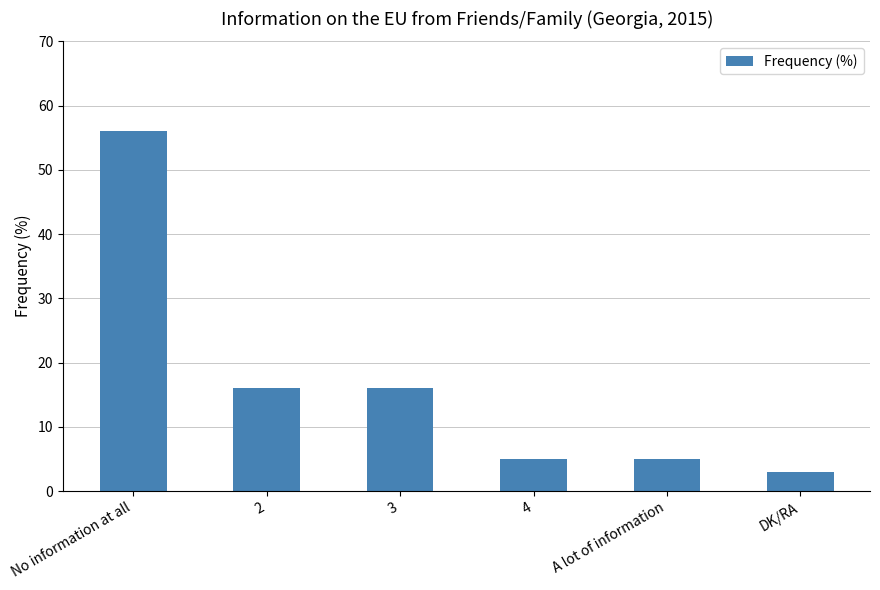

The chart shows a value of 3 at DK/RA. True or false?

True